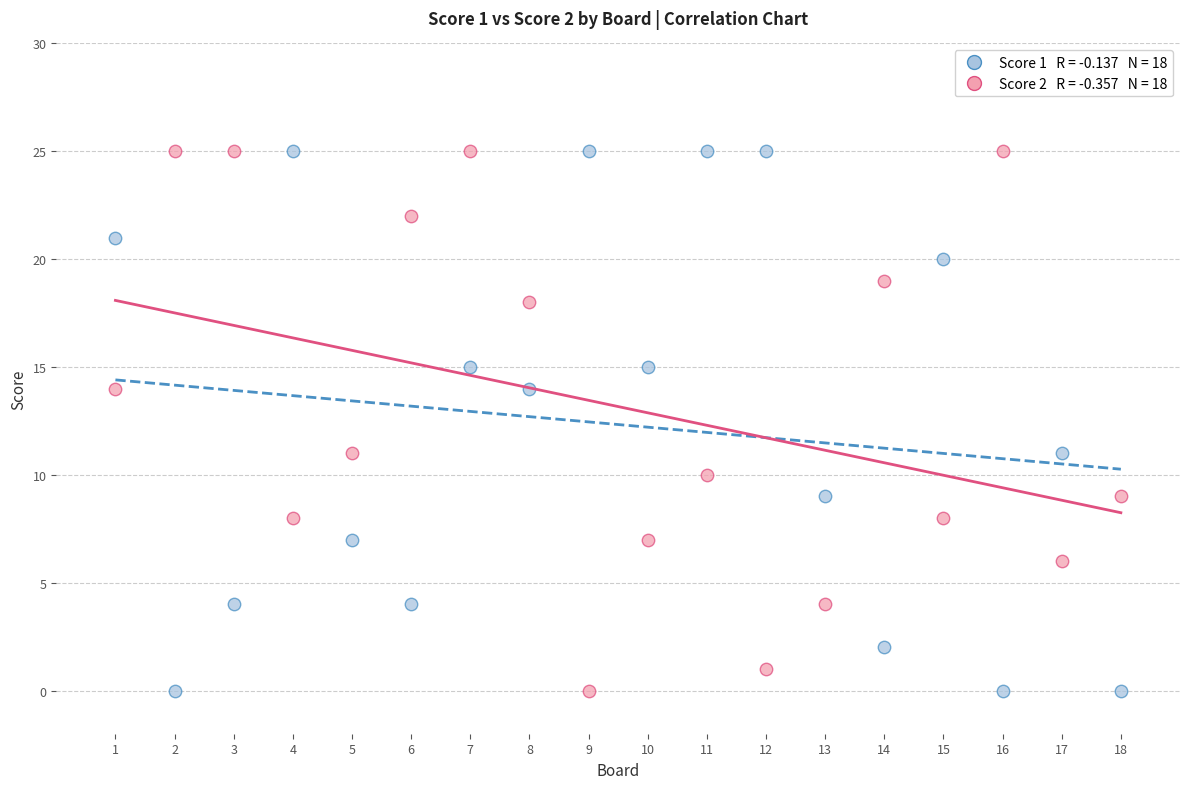

Across all data points, what is the range of Y values (max minus min)?

25